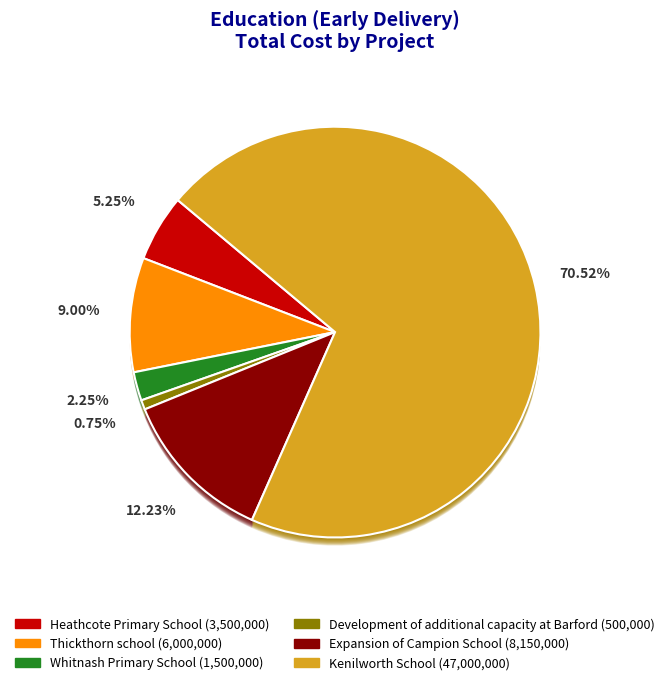

Which has a higher value, Development of additional capacity at Barford or Whitnash Primary School?

Whitnash Primary School